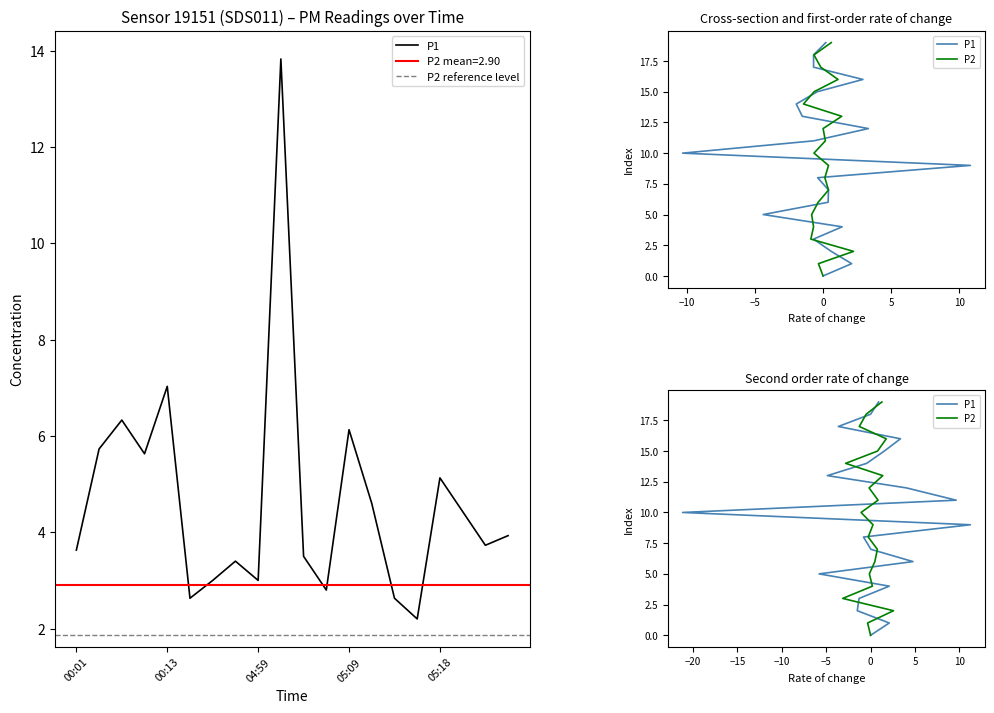

What is the smallest value displayed?

2.2